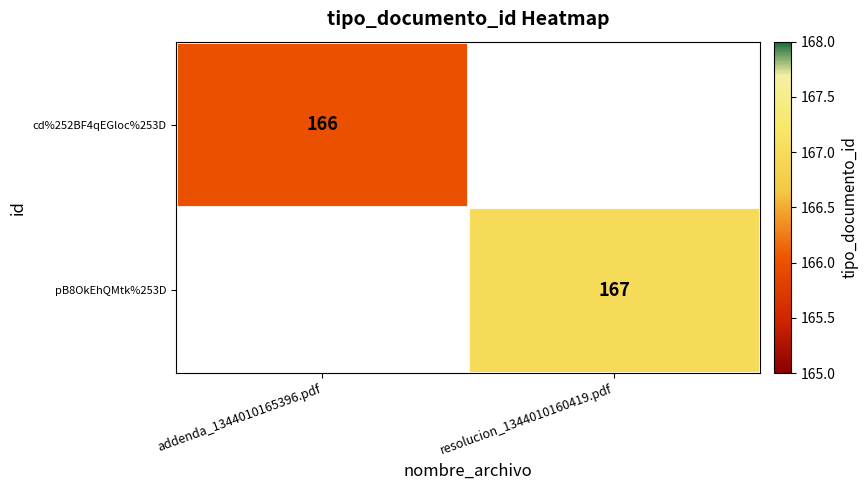

What is the maximum value shown in the chart?

167.0